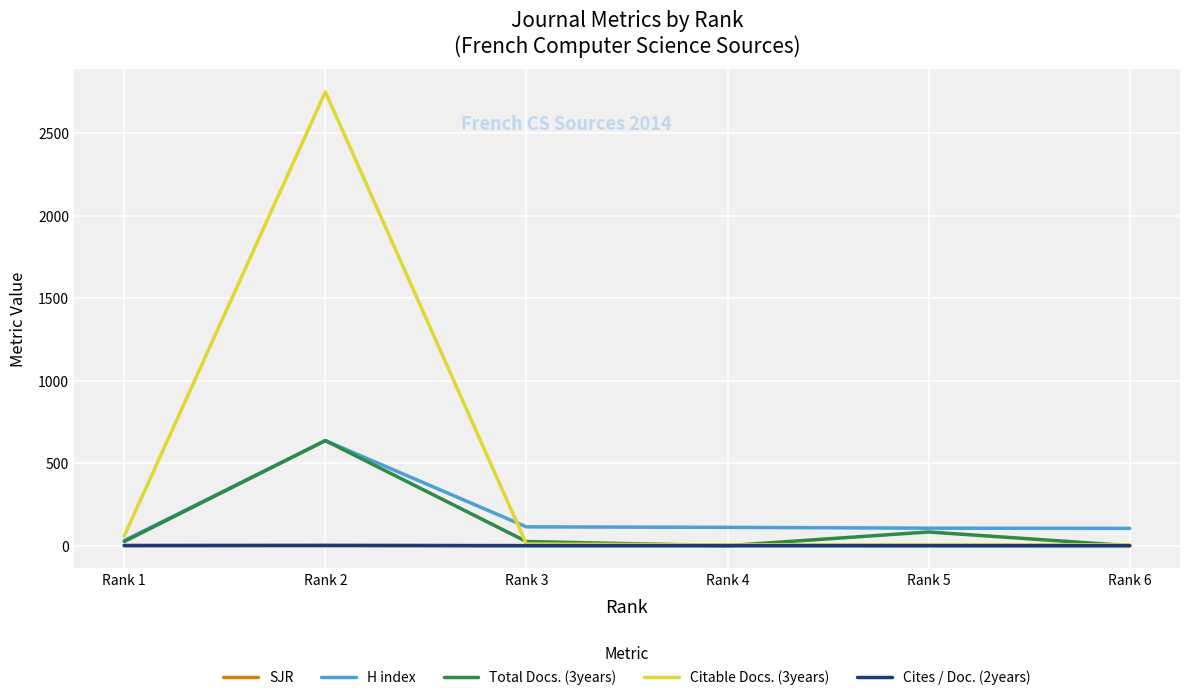

At which category does the chart reach its peak across all series?

Rank 2